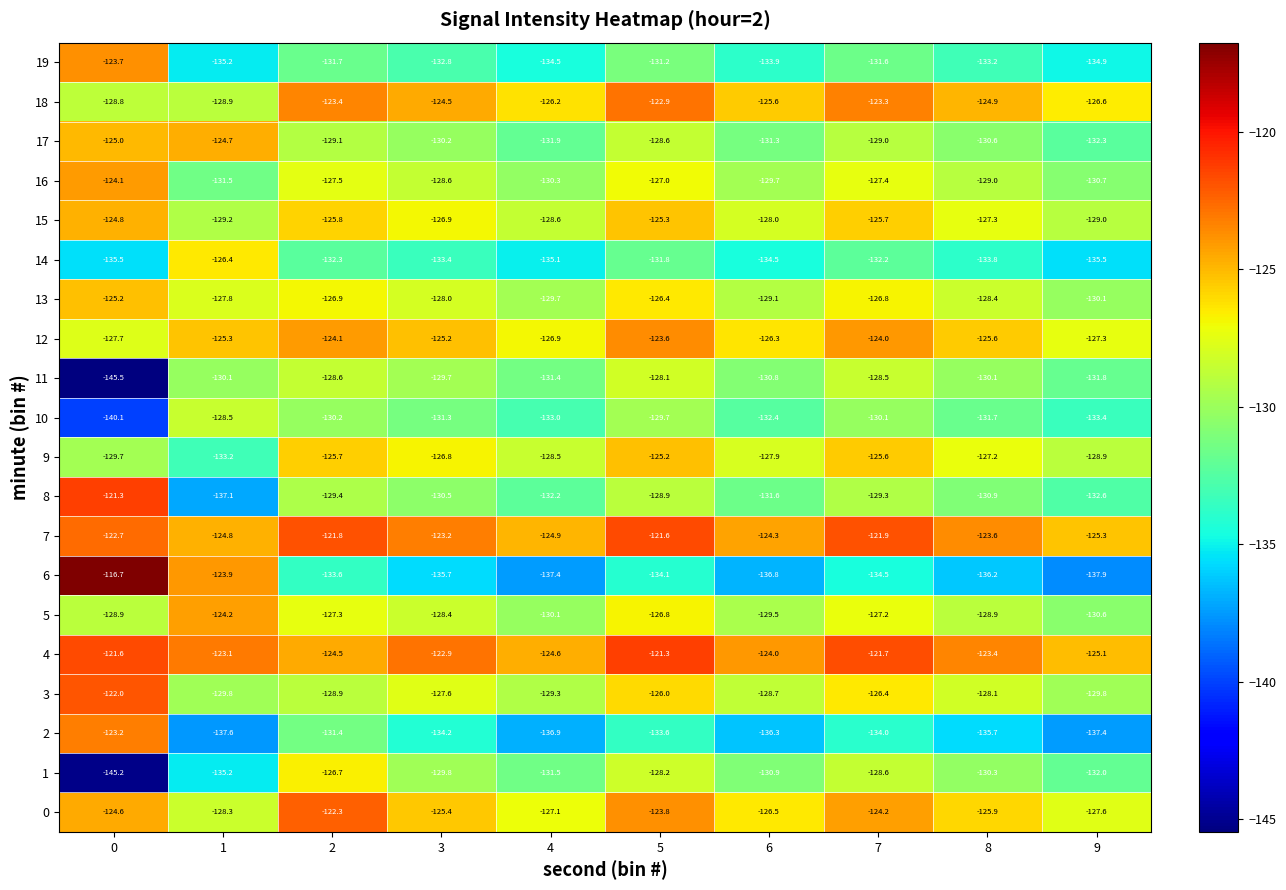

What is the sum of all 4 values?

-1232.2